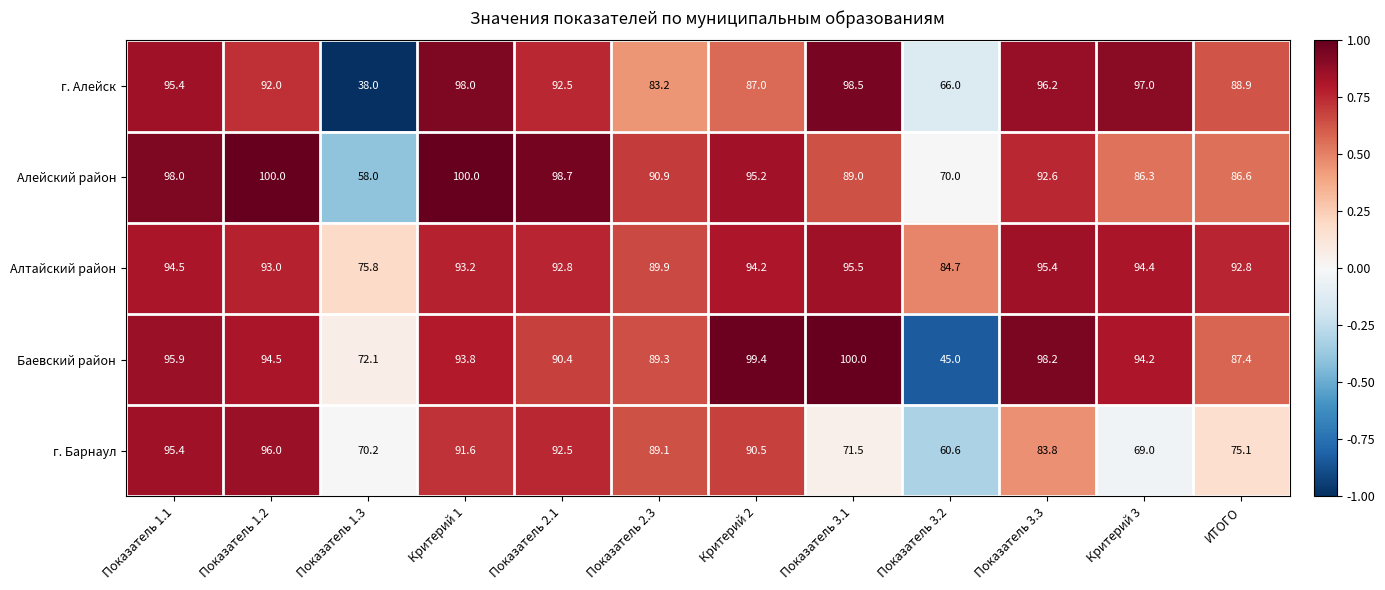

Which series changed the most between Показатель 2.3 and Критерий 3?

г. Барнаул